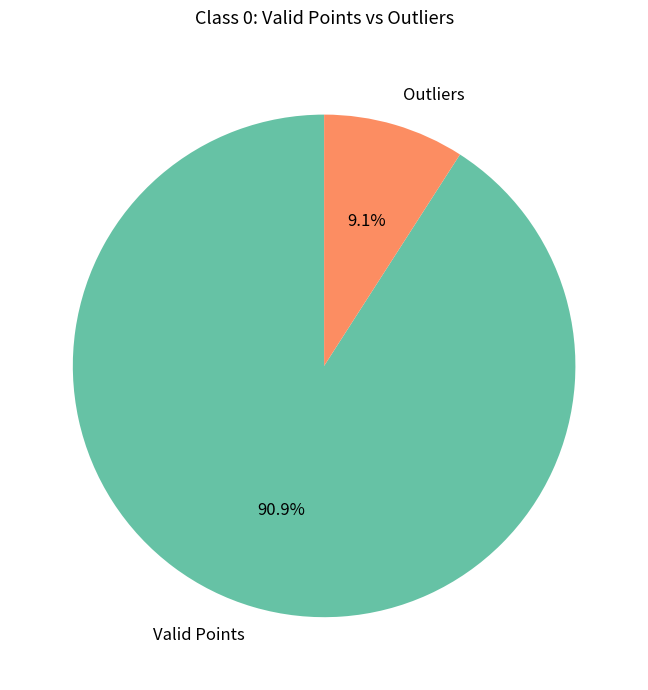

Does Valid Points represent more than half of the total?

Yes